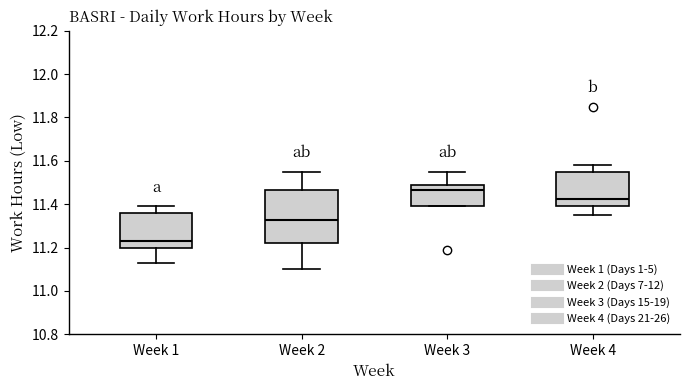

Reading left to right, read every box against the y-axis: the position of its median line, the range the box covers, and the ends of its whiskers. The values are not printed on the chart, so give them approximately, as read against the axis.

Week 1: median 11.24, box 11.20 to 11.36, whiskers 11.14 to 11.40
Week 2: median 11.32, box 11.22 to 11.46, whiskers 11.10 to 11.56
Week 3: median 11.46, box 11.40 to 11.50, whiskers 11.40 to 11.56
Week 4: median 11.42, box 11.40 to 11.54, whiskers 11.36 to 11.58